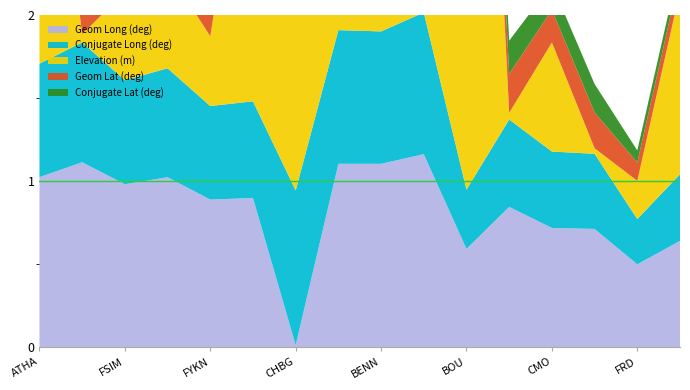

Reading left to right, transcribe all the data shown in this chart.

Geom Long (deg): 307.2	334.1	294.4	307.1	266.7	269.5	3.8	331.3	331.3	348.6	177.6	253.4	215.5	213.6	149.8	192.1
Conjugate Long (deg): 204.9	216.5	187.8	196.7	168.9	174.6	279.3	241.4	239.1	255.9	107.0	157.8	137.9	135.7	81.7	120.2
Elevation (m): 676.0	15.0	158.8	177.7	126.0	605.0	376.3	450.8	404.5	155.5	1682.0	12.0	197.0	10.0	69.0	331.0
Geom Lat (deg): 61.9	68.3	67.2	67.3	67.2	63.0	59.3	48.8	51.7	56.8	34.7	70.3	59.0	64.7	33.1	31.1
Conjugate Lat (deg): 63.3	74.8	64.7	67.5	59.6	56.7	74.0	57.4	60.2	69.0	23.2	60.1	46.3	51.3	21.8	20.5